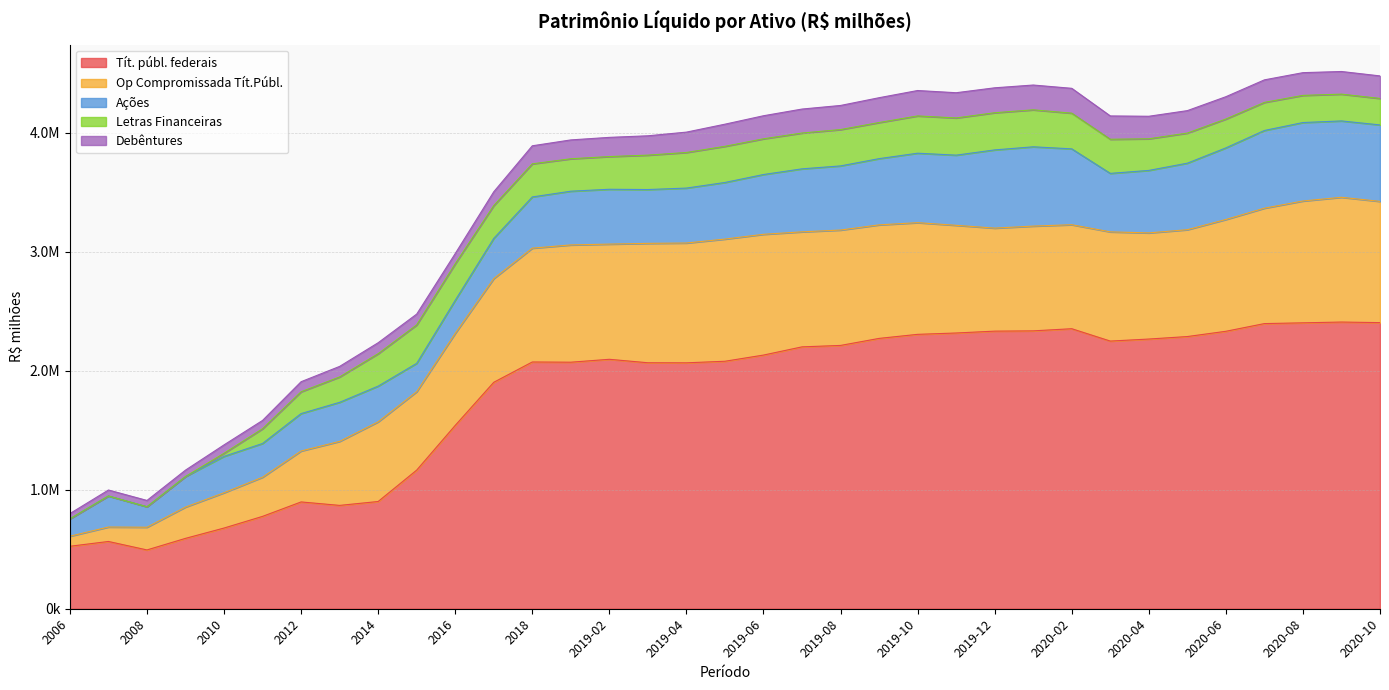

How many data points in Tít. públ. federais are less than 2095976?

17